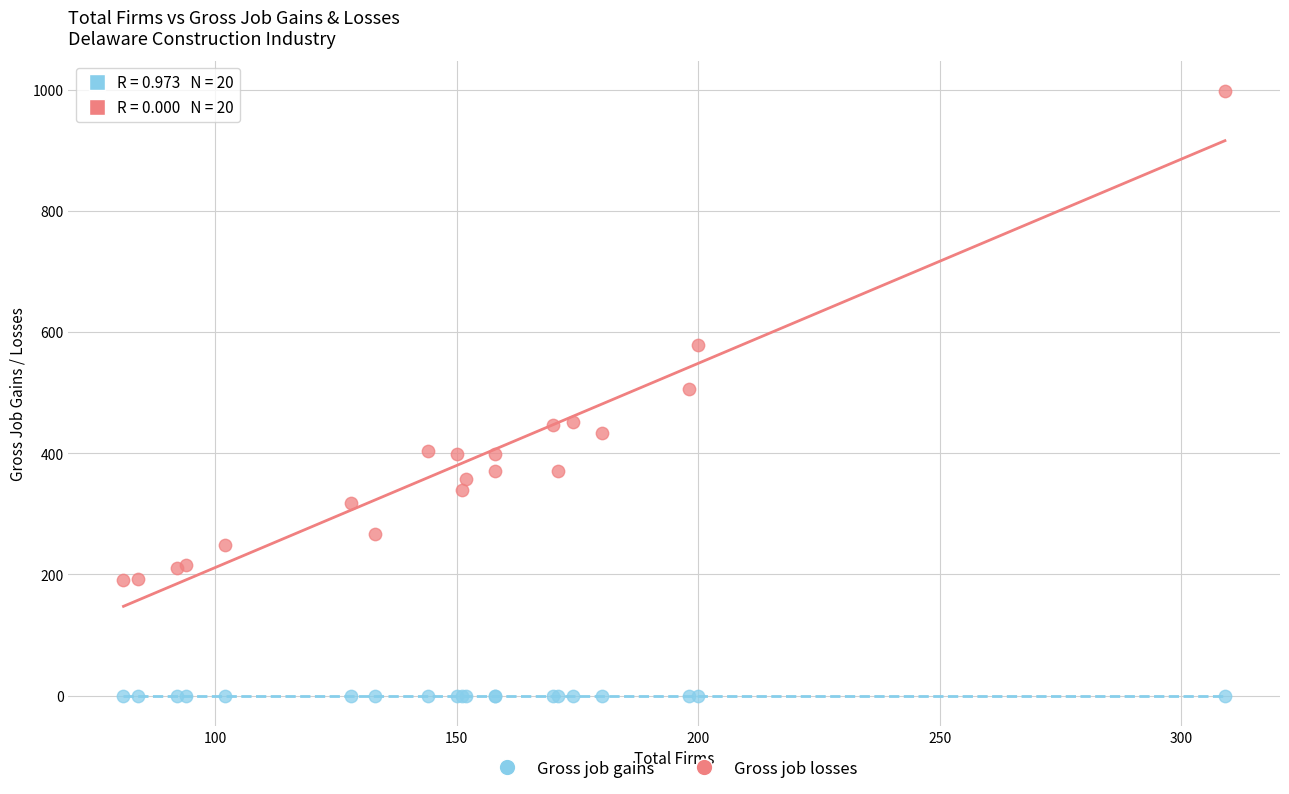

What are all the series names shown in the legend?

Gross job gains, Gross job losses